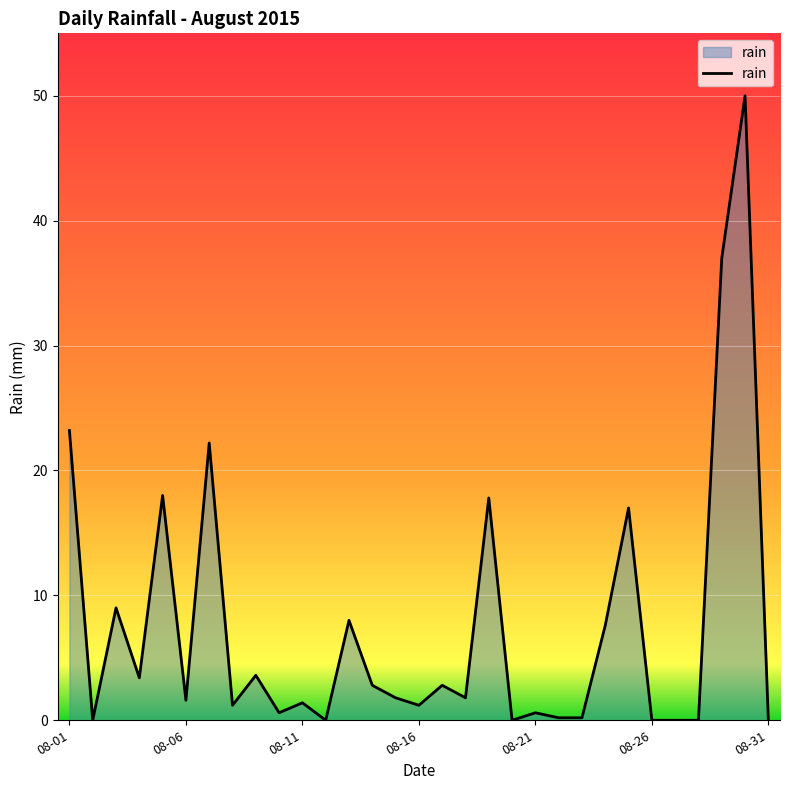

What is the difference between the maximum and minimum values?

50.0